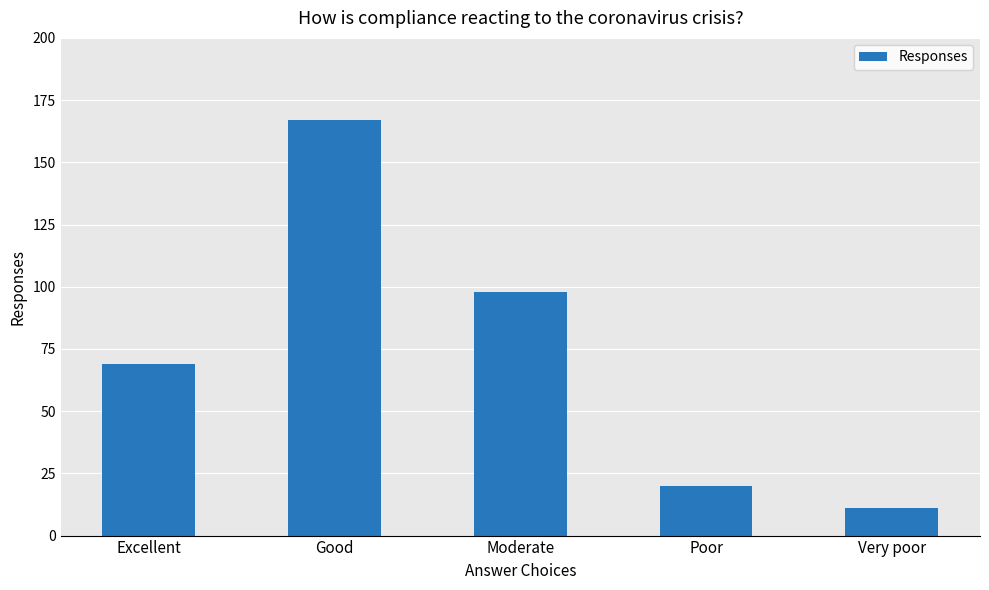

Where is the data nearest to the value 89?

Moderate